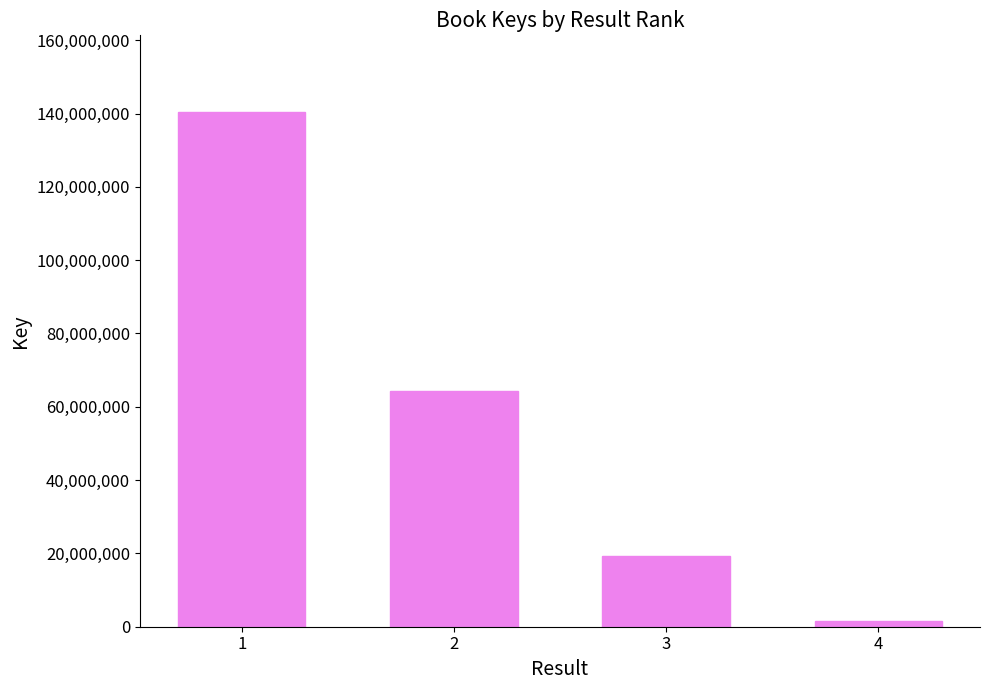

What is the ratio of the value at 2 to the value at 1?

0.5